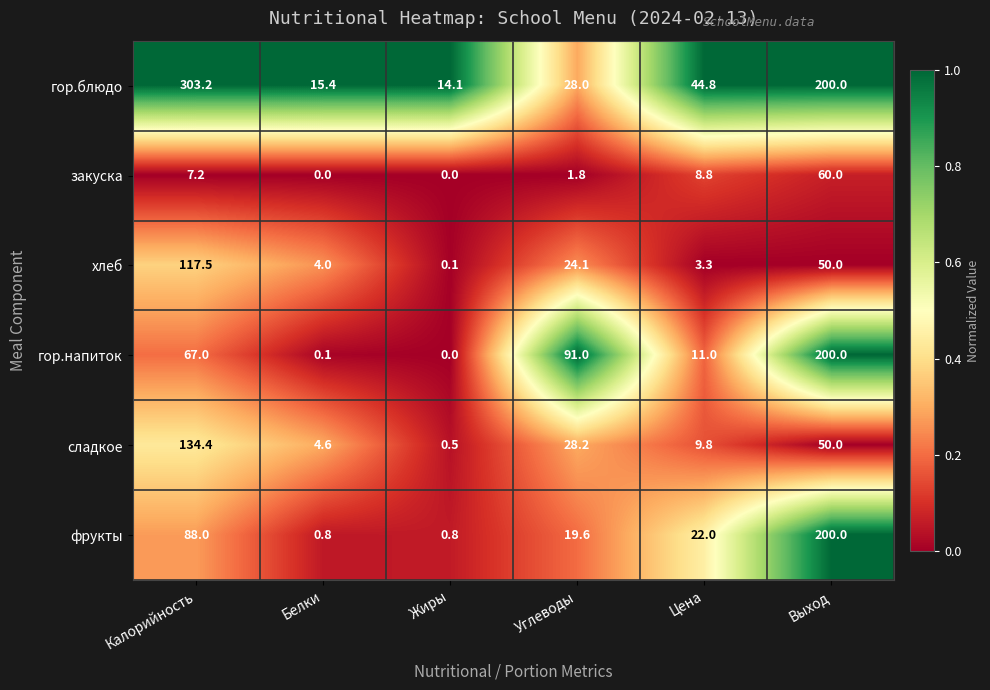

Which label corresponds to the largest value in the chart?

Калорийность